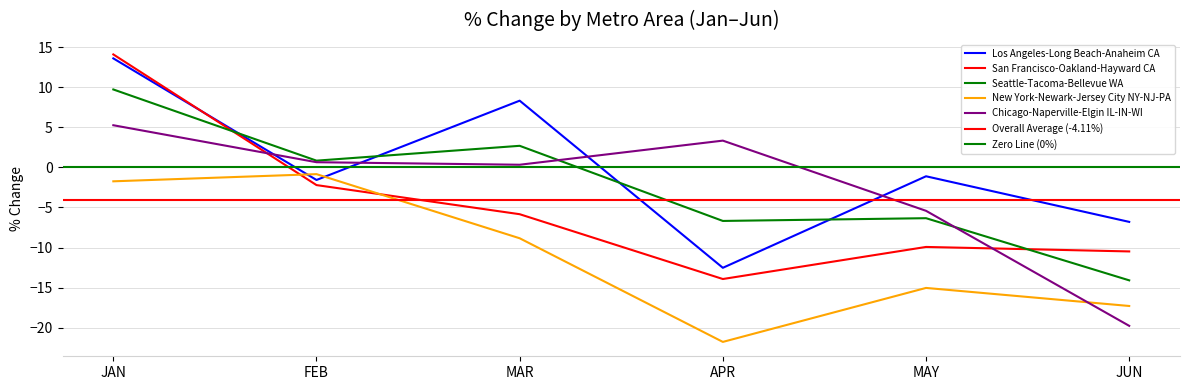

What are all the series names shown in the legend?

Los Angeles-Long Beach-Anaheim CA, San Francisco-Oakland-Hayward CA, Seattle-Tacoma-Bellevue WA, New York-Newark-Jersey City NY-NJ-PA, Chicago-Naperville-Elgin IL-IN-WI